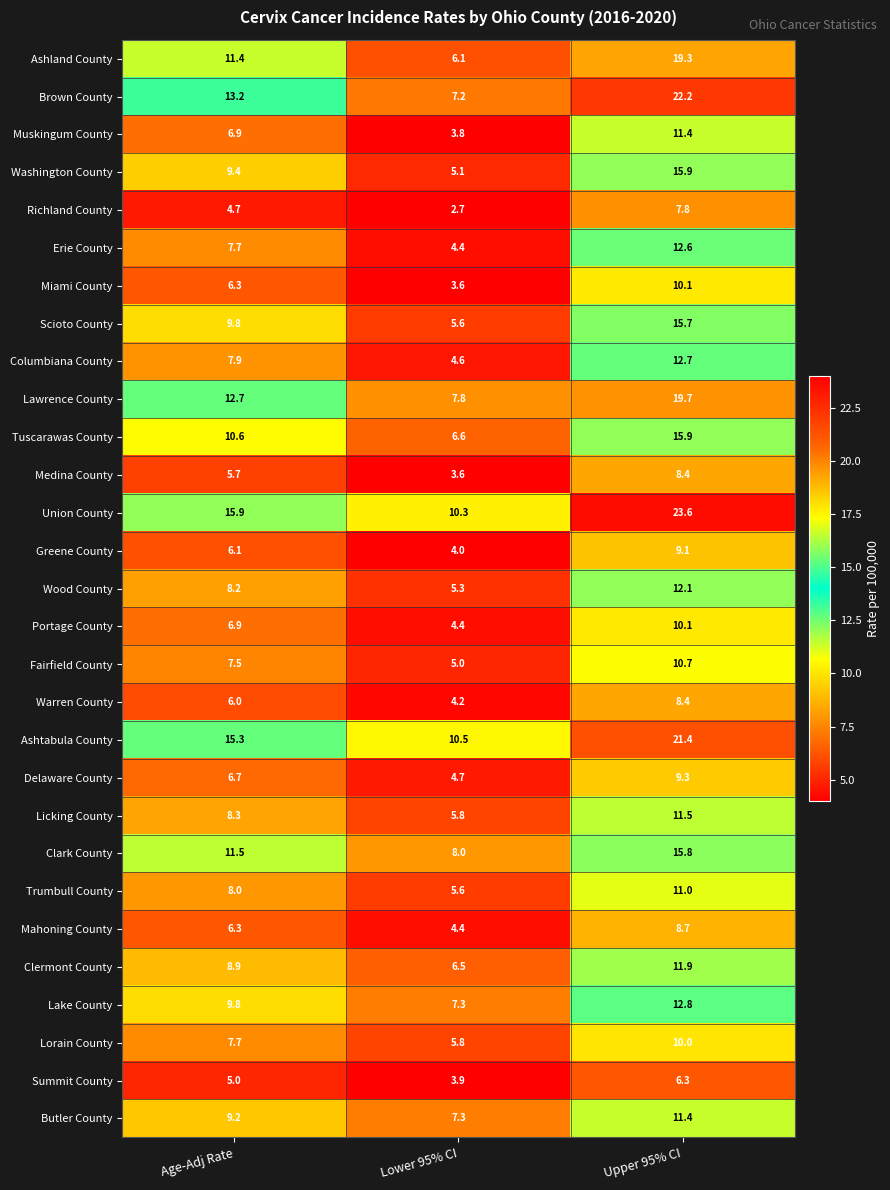

At how many categories does at least one series exceed 5?

3